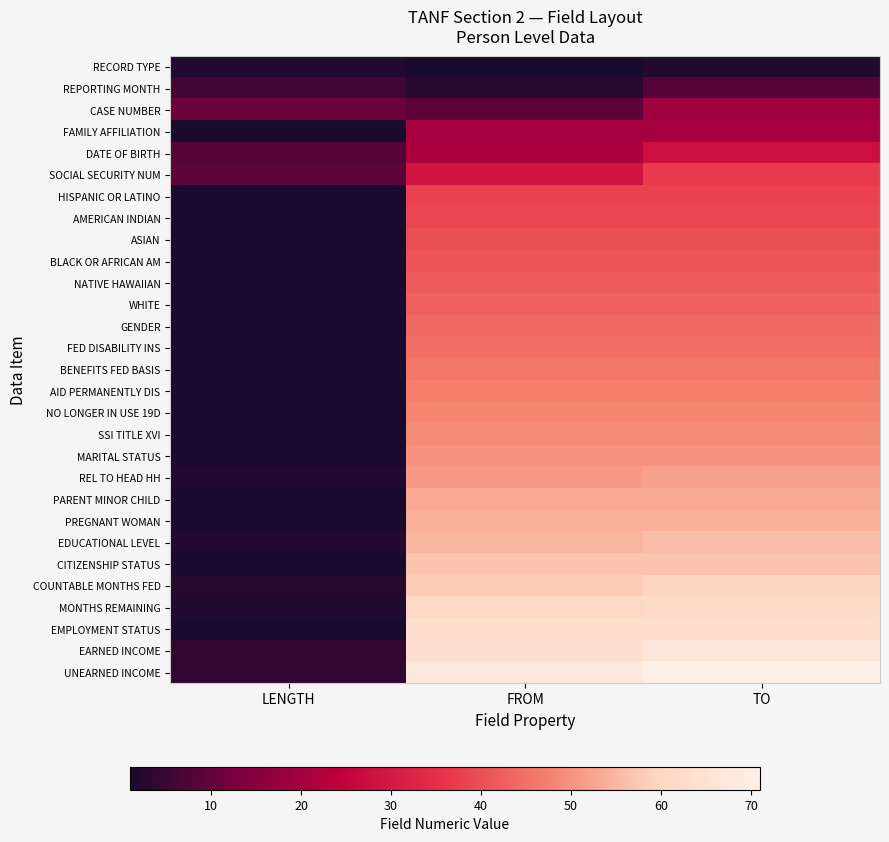

Reading right to left, list all the values displayed in this chart.

RECORD TYPE: TO=2	FROM=1	LENGTH=2
REPORTING MONTH: TO=8	FROM=3	LENGTH=6
CASE NUMBER: TO=19	FROM=9	LENGTH=11
FAMILY AFFILIATION: TO=20	FROM=20	LENGTH=1
DATE OF BIRTH: TO=28	FROM=21	LENGTH=8
SOCIAL SECURITY NUM: TO=37	FROM=29	LENGTH=9
HISPANIC OR LATINO: TO=38	FROM=38	LENGTH=1
AMERICAN INDIAN: TO=39	FROM=39	LENGTH=1
ASIAN: TO=40	FROM=40	LENGTH=1
BLACK OR AFRICAN AM: TO=41	FROM=41	LENGTH=1
NATIVE HAWAIIAN: TO=42	FROM=42	LENGTH=1
WHITE: TO=43	FROM=43	LENGTH=1
GENDER: TO=44	FROM=44	LENGTH=1
FED DISABILITY INS: TO=45	FROM=45	LENGTH=1
BENEFITS FED BASIS: TO=46	FROM=46	LENGTH=1
AID PERMANENTLY DIS: TO=47	FROM=47	LENGTH=1
NO LONGER IN USE 19D: TO=48	FROM=48	LENGTH=1
SSI TITLE XVI: TO=49	FROM=49	LENGTH=1
MARITAL STATUS: TO=50	FROM=50	LENGTH=1
REL TO HEAD HH: TO=52	FROM=51	LENGTH=2
PARENT MINOR CHILD: TO=53	FROM=53	LENGTH=1
PREGNANT WOMAN: TO=54	FROM=54	LENGTH=1
EDUCATIONAL LEVEL: TO=56	FROM=55	LENGTH=2
CITIZENSHIP STATUS: TO=57	FROM=57	LENGTH=1
COUNTABLE MONTHS FED: TO=60	FROM=58	LENGTH=3
MONTHS REMAINING: TO=62	FROM=61	LENGTH=2
EMPLOYMENT STATUS: TO=63	FROM=63	LENGTH=1
EARNED INCOME: TO=67	FROM=64	LENGTH=4
UNEARNED INCOME: TO=71	FROM=68	LENGTH=4